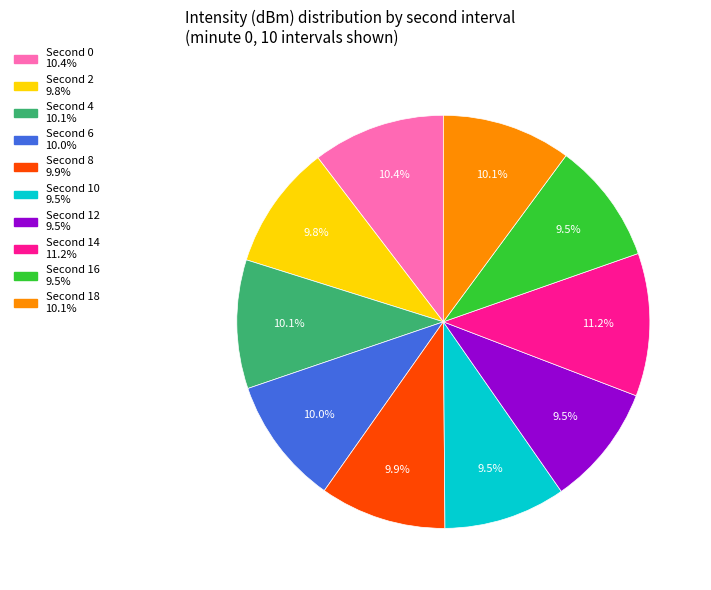

Is there a majority slice in this chart?

No